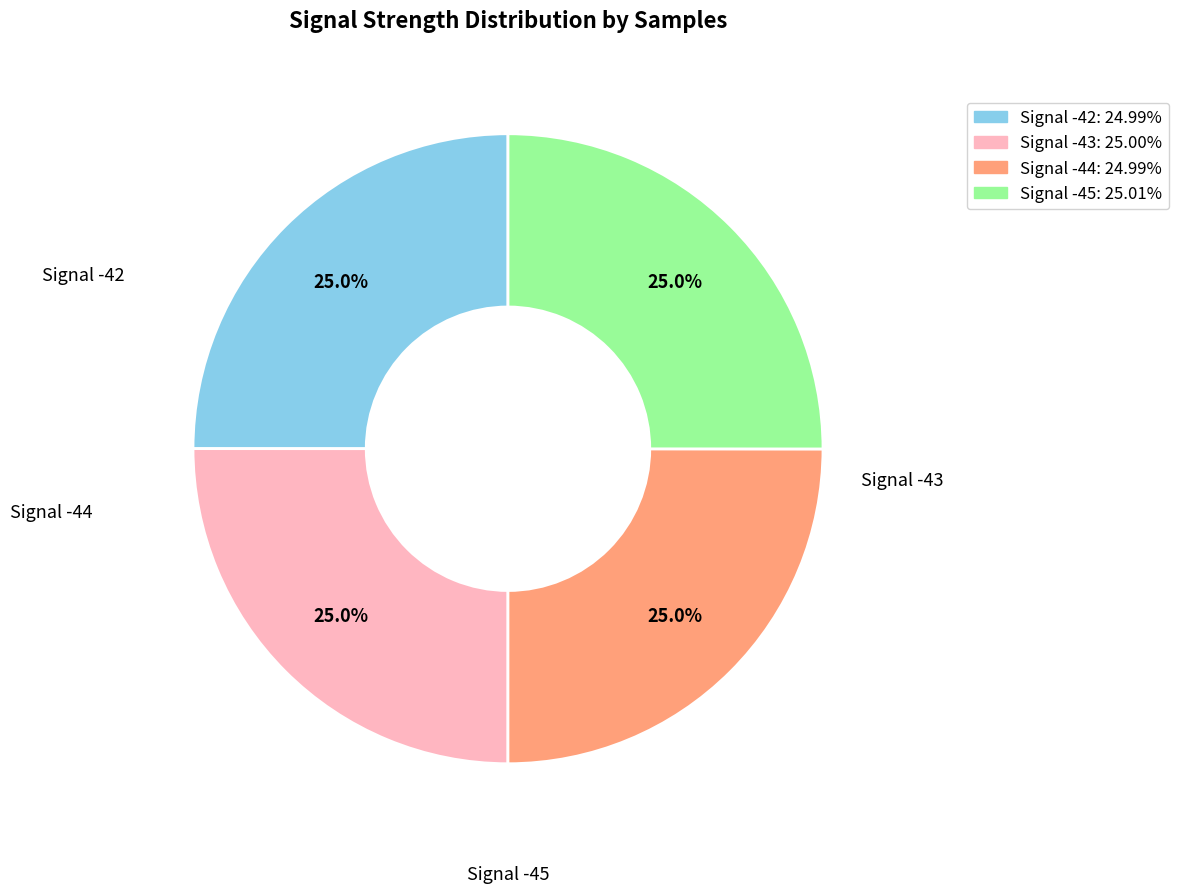

How much of the chart is everything except Signal -43?

75.0%